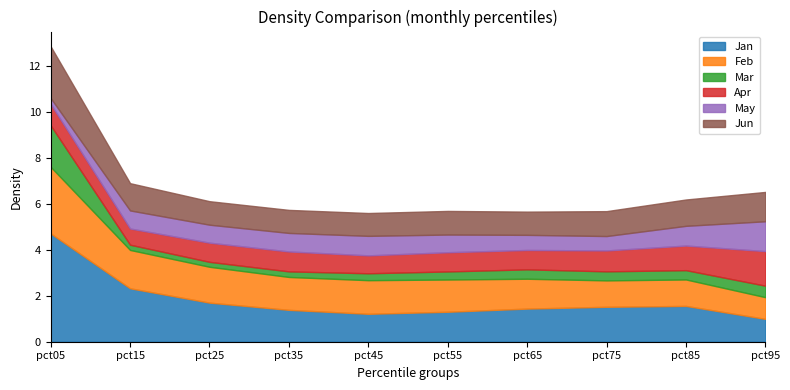

Does the chart have visible grid lines?

No